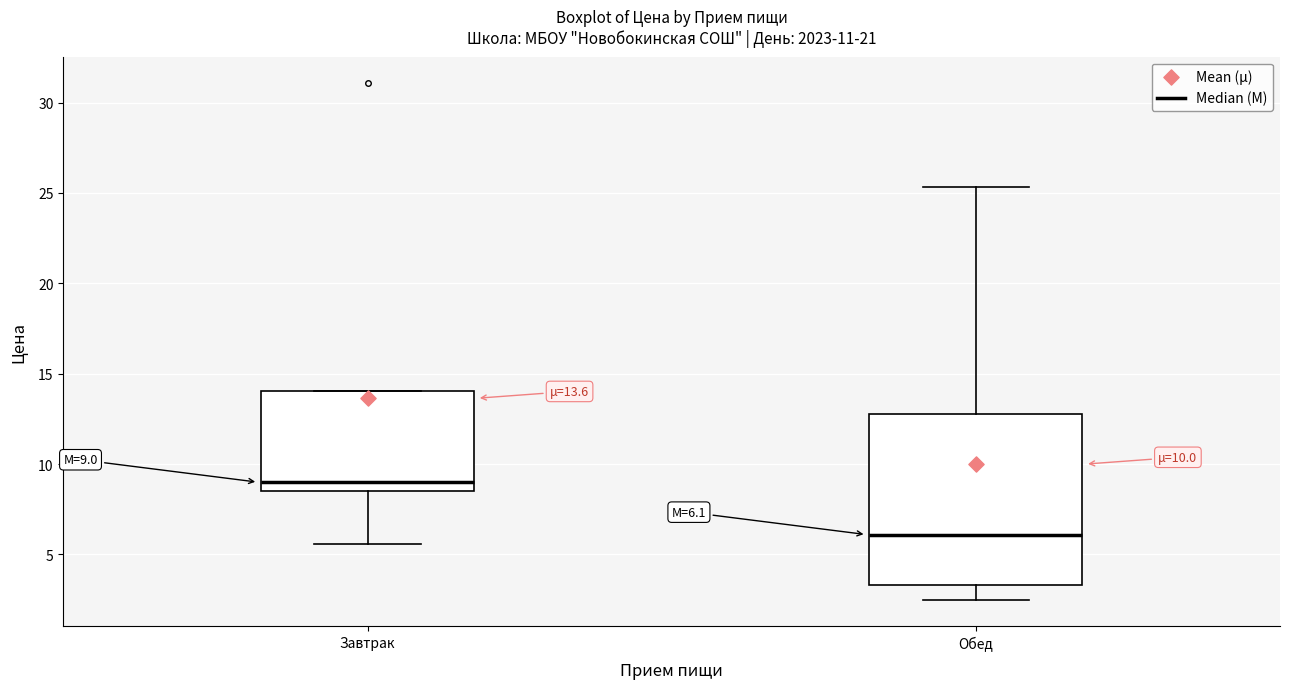

Which box is the tallest, from its lower edge to its upper edge?

Обед